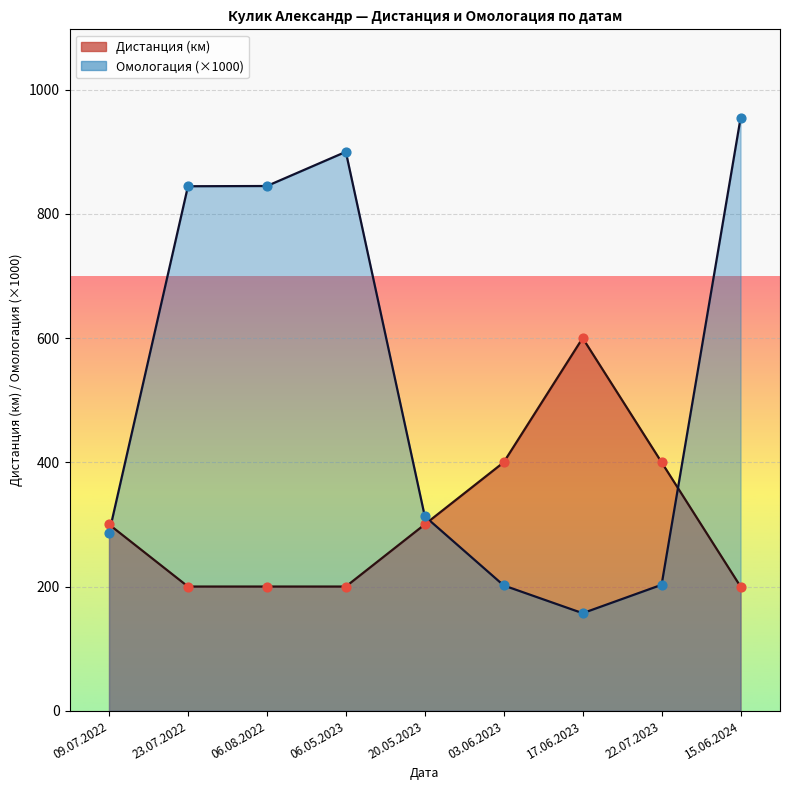

What are all the series names shown in the legend?

Дистанция, Омологация